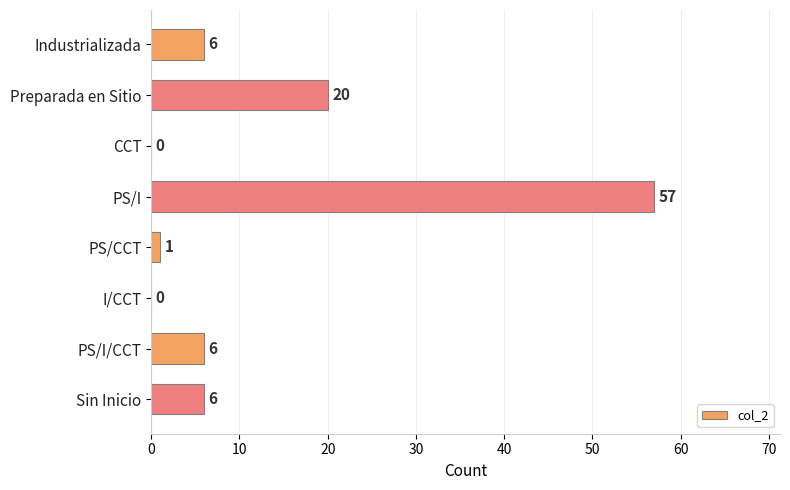

Reading top to bottom, list all the values displayed in this chart.

Industrializada=6	Preparada en Sitio=20	CCT=0	PS/I=57	PS/CCT=1	I/CCT=0	PS/I/CCT=6	Sin Inicio=6